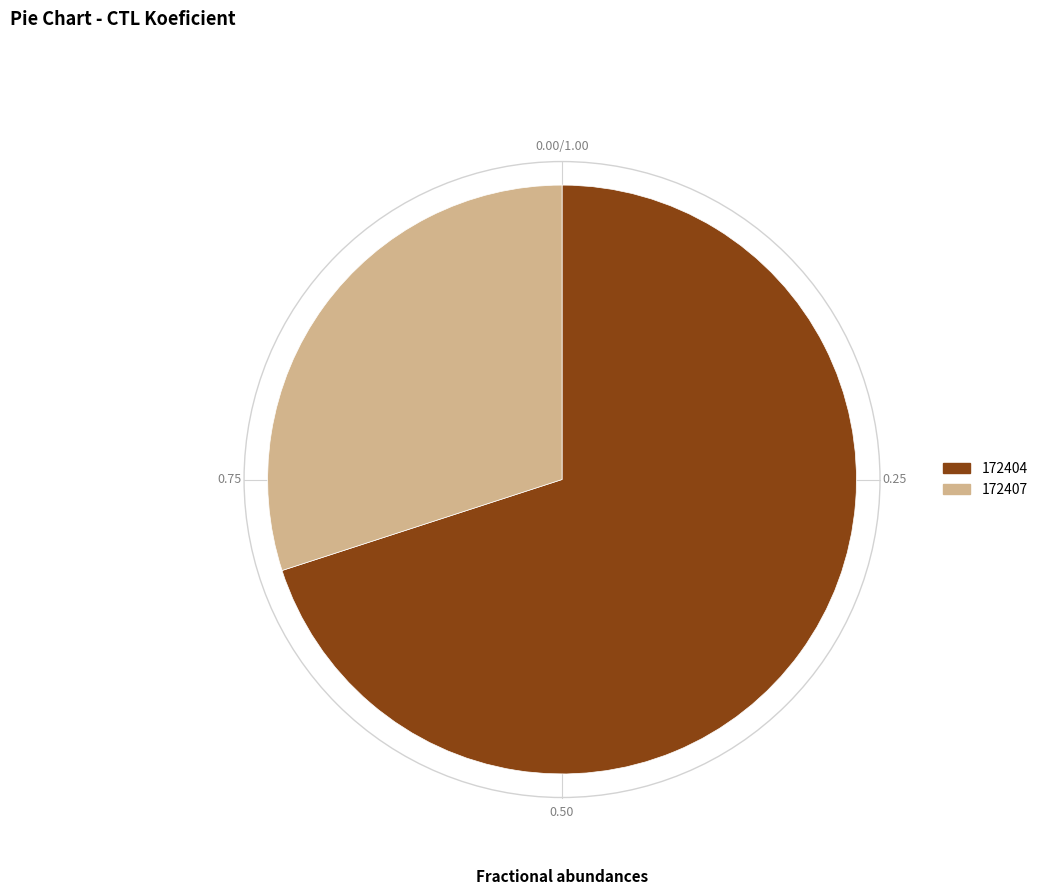

The 172404 slice represents 62% of the pie. True or false?

False